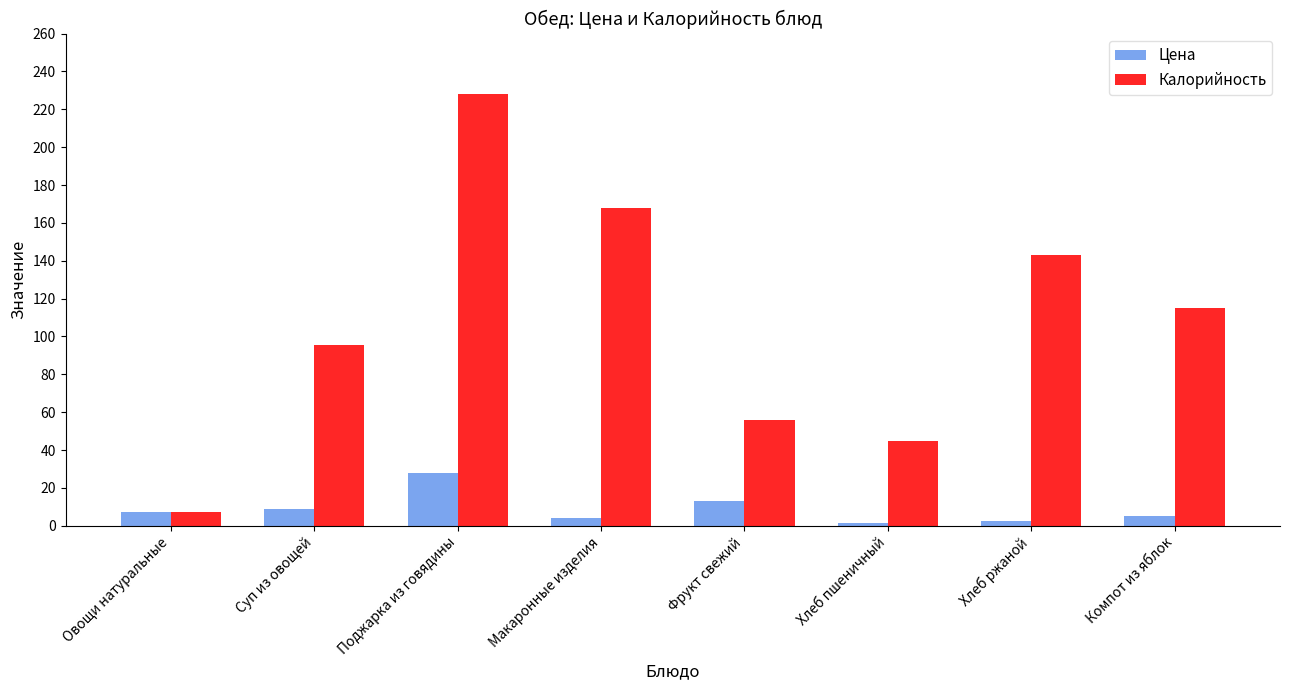

What is the average value of the Калорийность series?

107.1